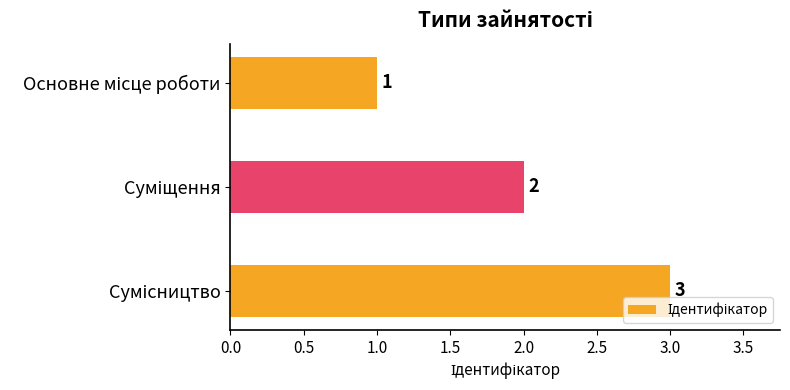

What is the greatest value displayed?

3